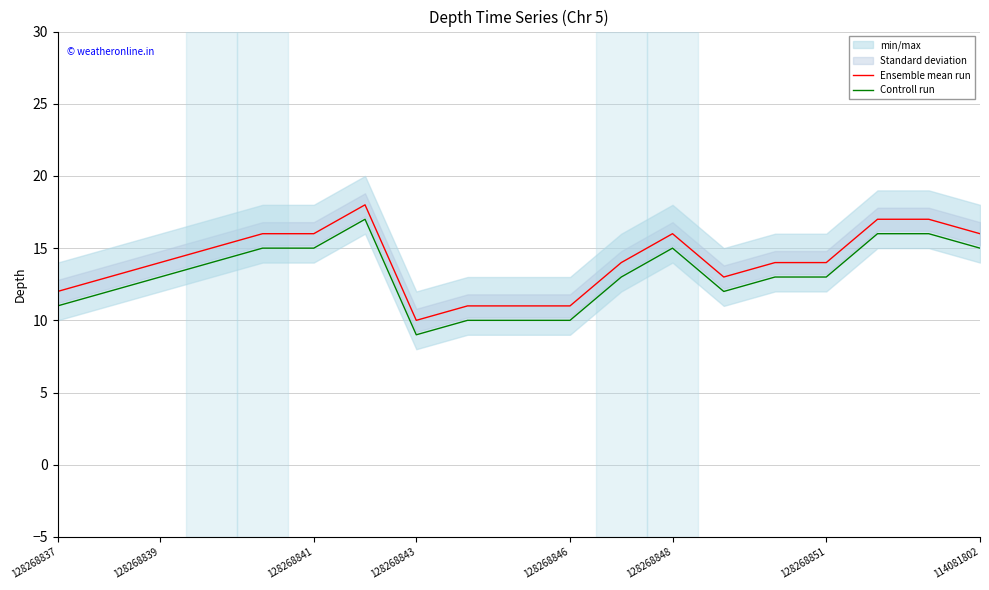

How many values in the Controll run series are below 13?

7